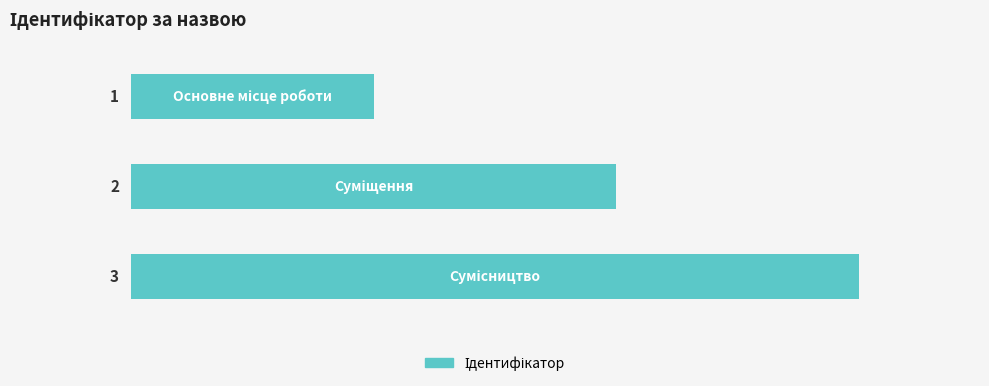

How many distinct data groups are displayed?

1